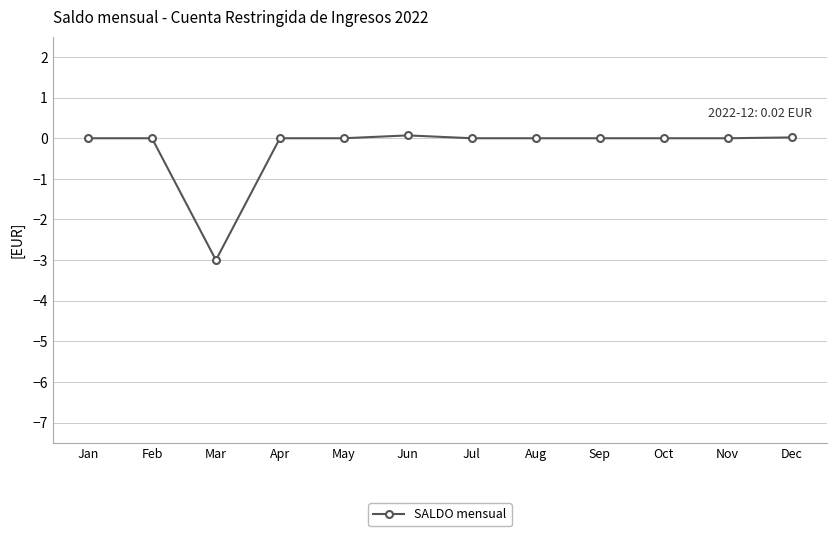

What is the value of the 3rd point from the left?

-3.0